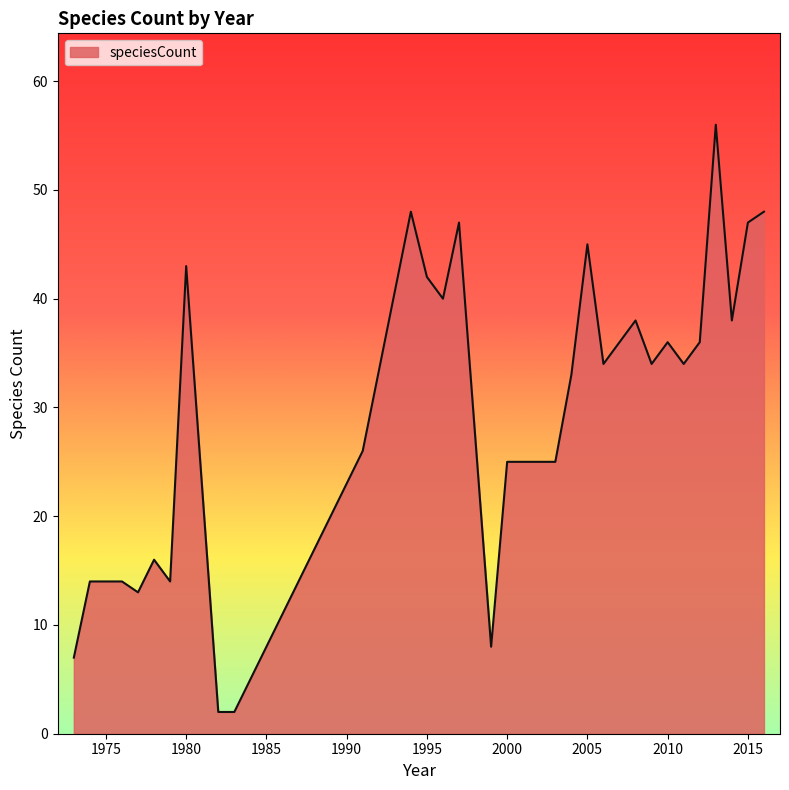

What is the maximum value shown in the chart?

56